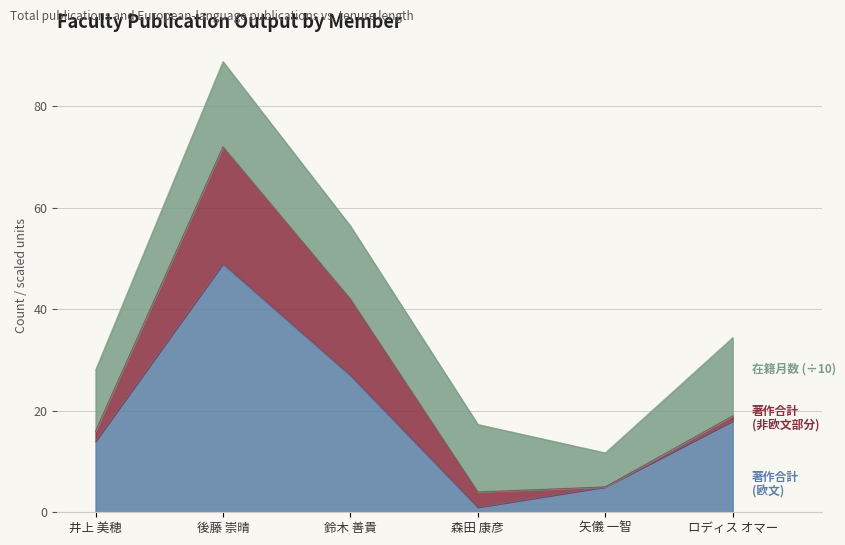

At which category is the sum across all series the highest?

後藤 崇晴